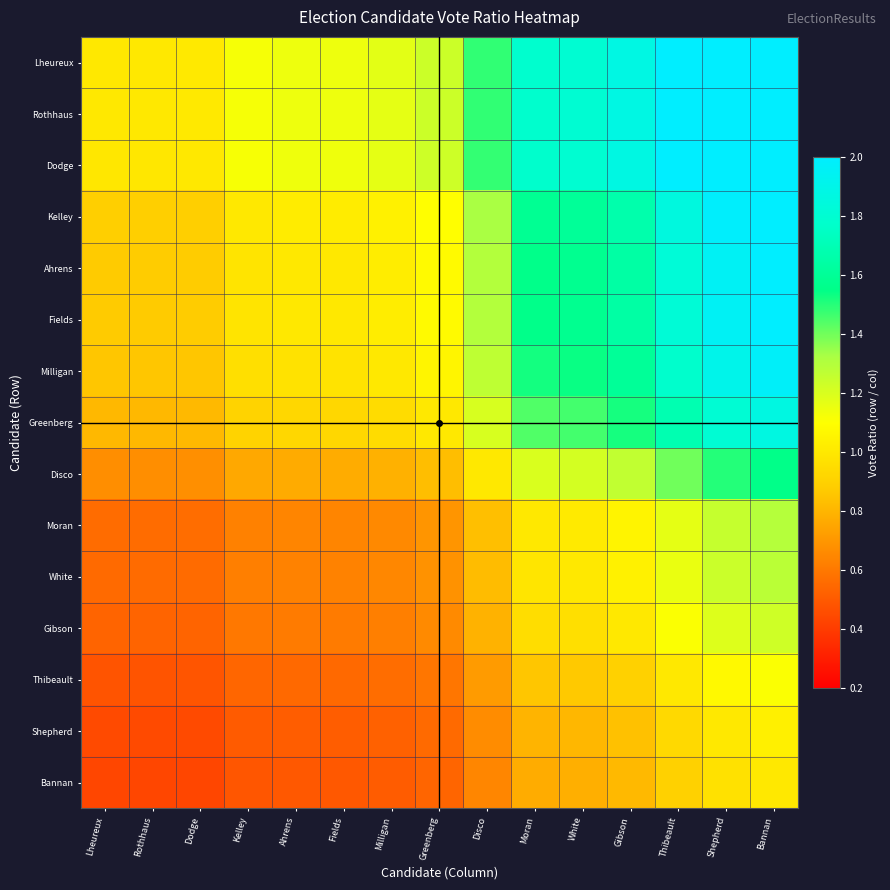

What is the smallest value displayed?

0.4